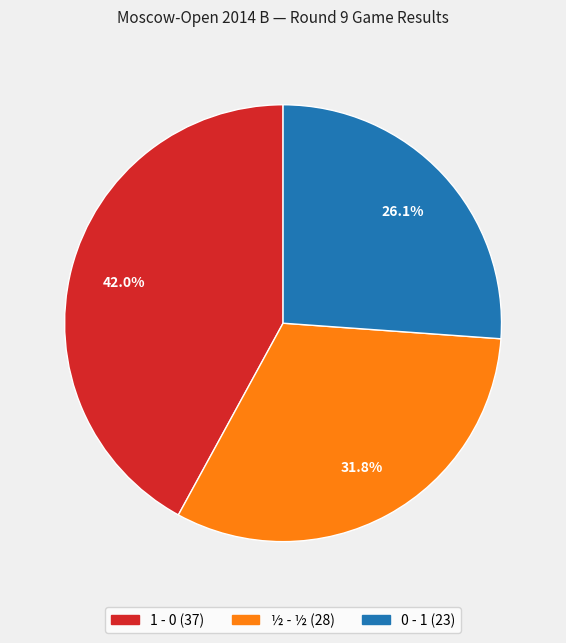

The 0 - 1 slice represents 26% of the pie. True or false?

True